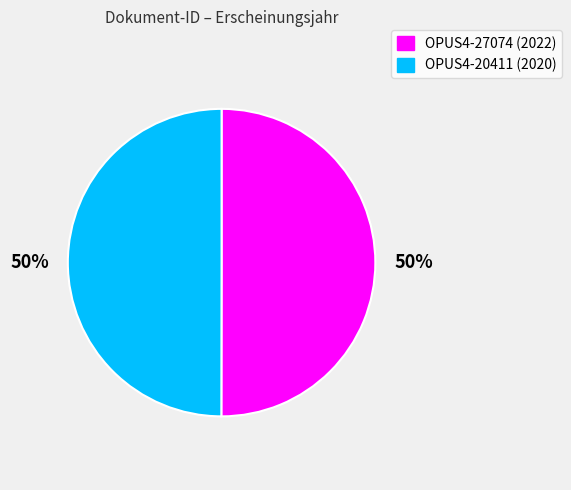

Count the number of slices in the pie.

2